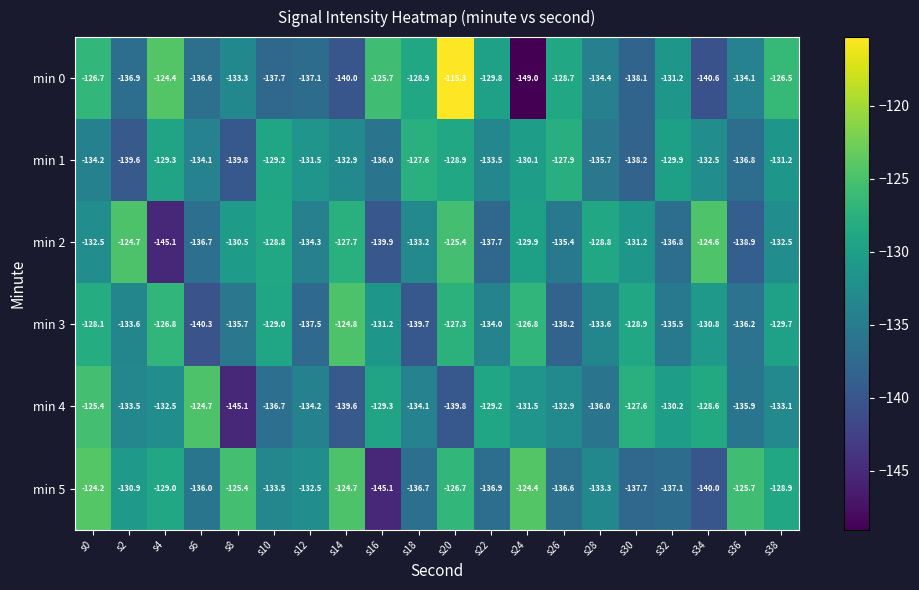

What is the difference between the min 0 values at s14 and s38?

13.5